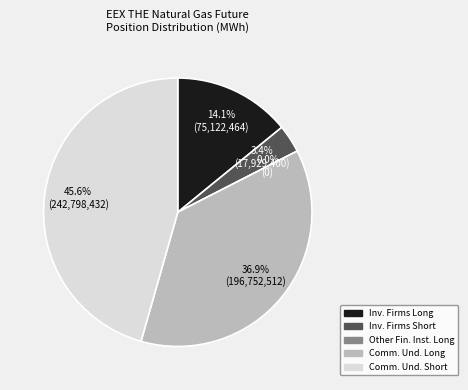

How many slices are in this pie chart?

5